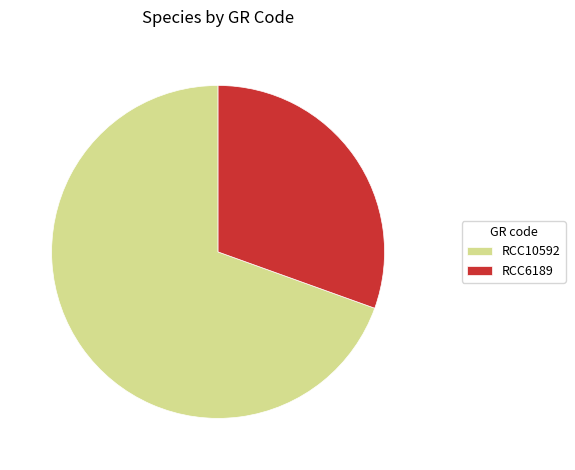

True or false: RCC10592 accounts for 70% of the total.

True